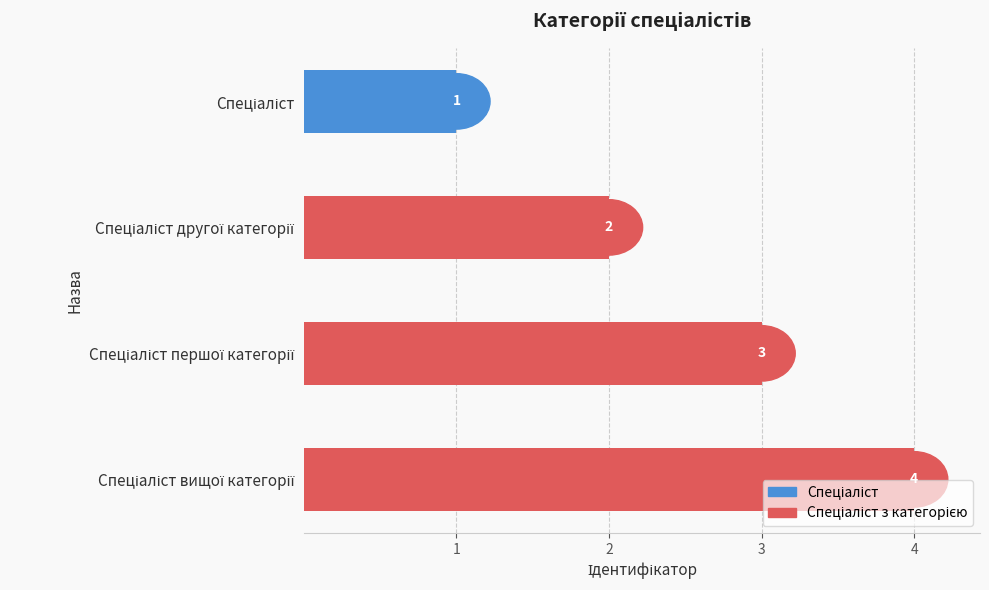

What is the maximum value shown in the chart?

4